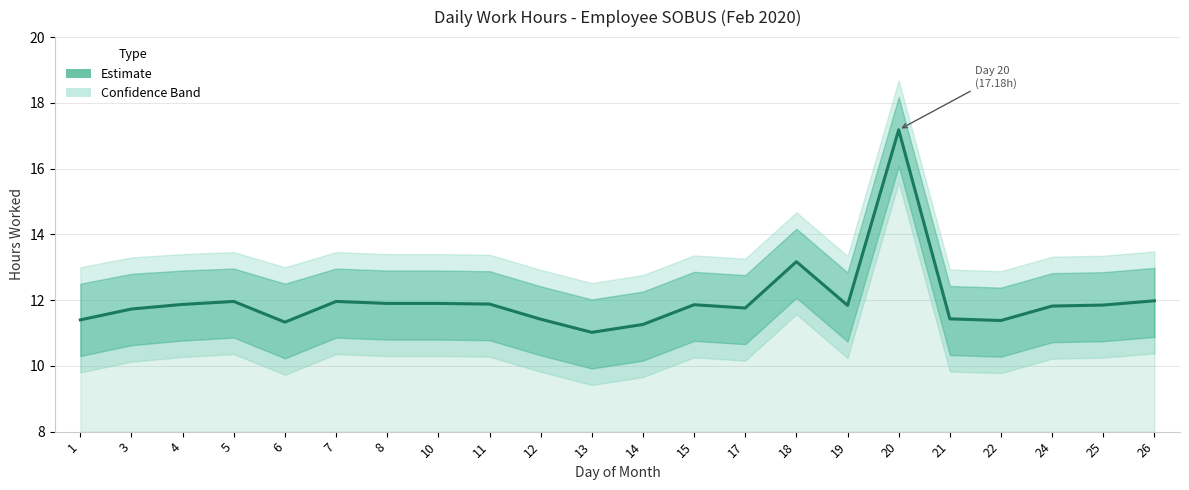

Reading left to right, transcribe all the data shown in this chart.

1=11.4	3=11.7	4=11.9	5=12.0	6=11.3	7=12.0	8=11.9	10=11.9	11=11.9	12=11.4	13=11.0	14=11.3	15=11.9	17=11.8	18=13.2	19=11.8	20=17.2	21=11.4	22=11.4	24=11.8	25=11.8	26=12.0